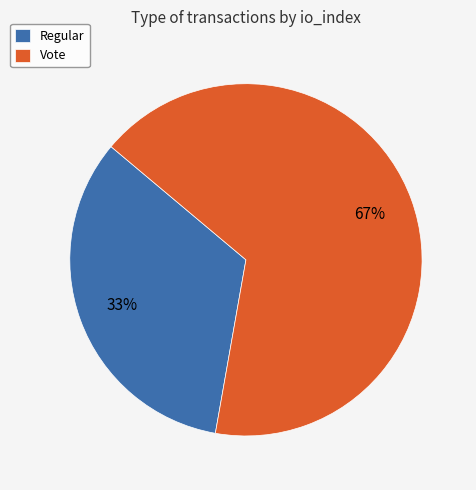

What percentage is the Regular slice, to the nearest percent?

33%